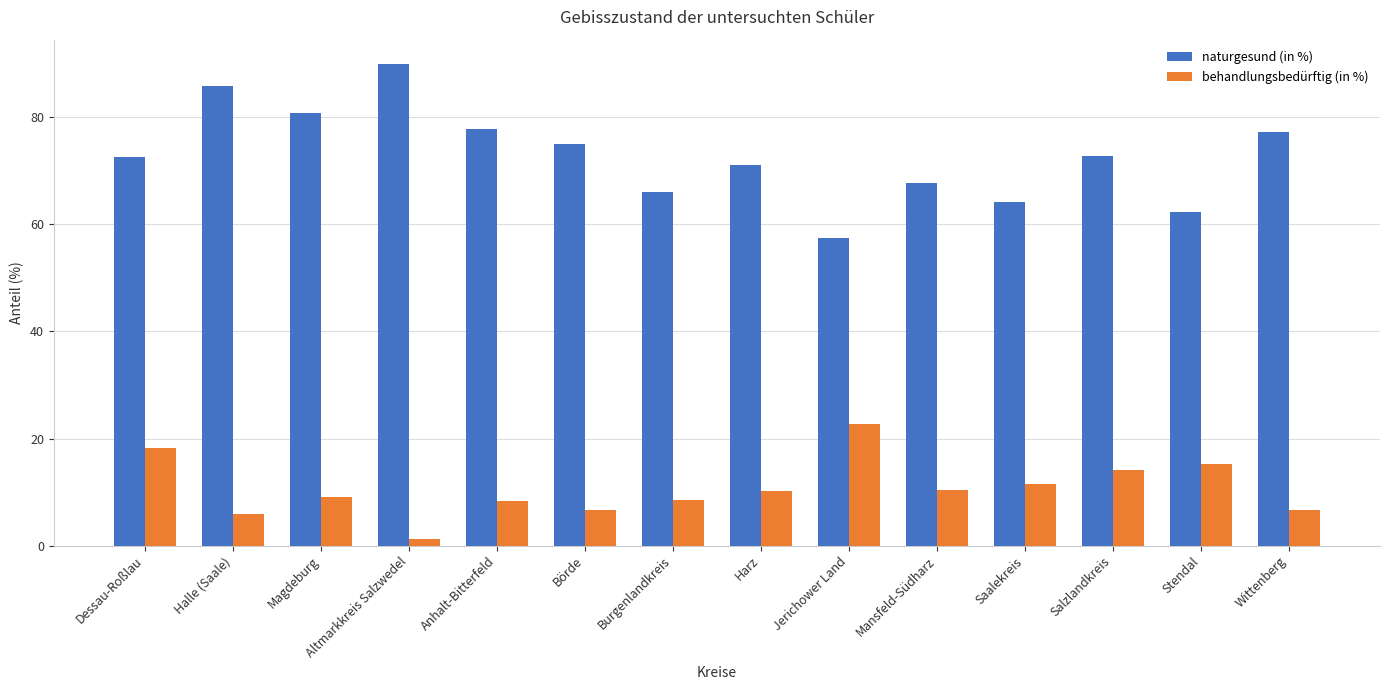

What is the maximum value shown in the chart?

90.0